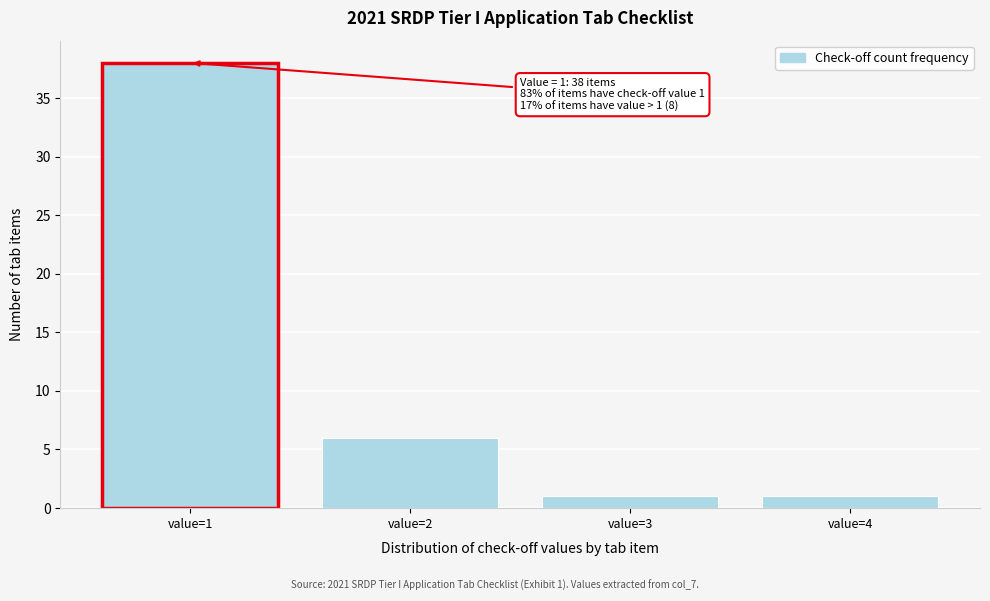

Which range on the x-axis has the tallest bar?

0.5 to 1.5